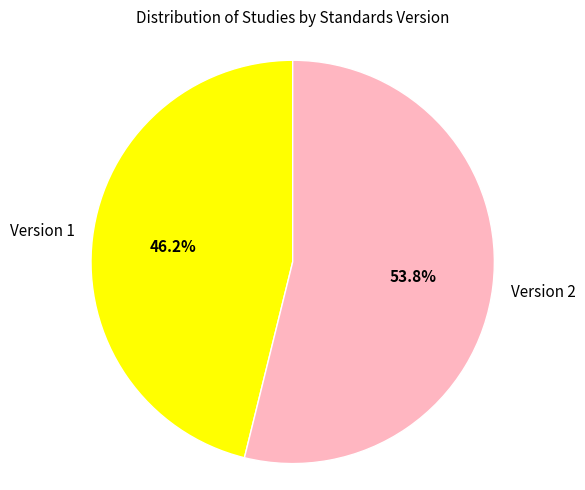

Approximately how many times larger is the value at Version 1 compared to Version 2?

0.9